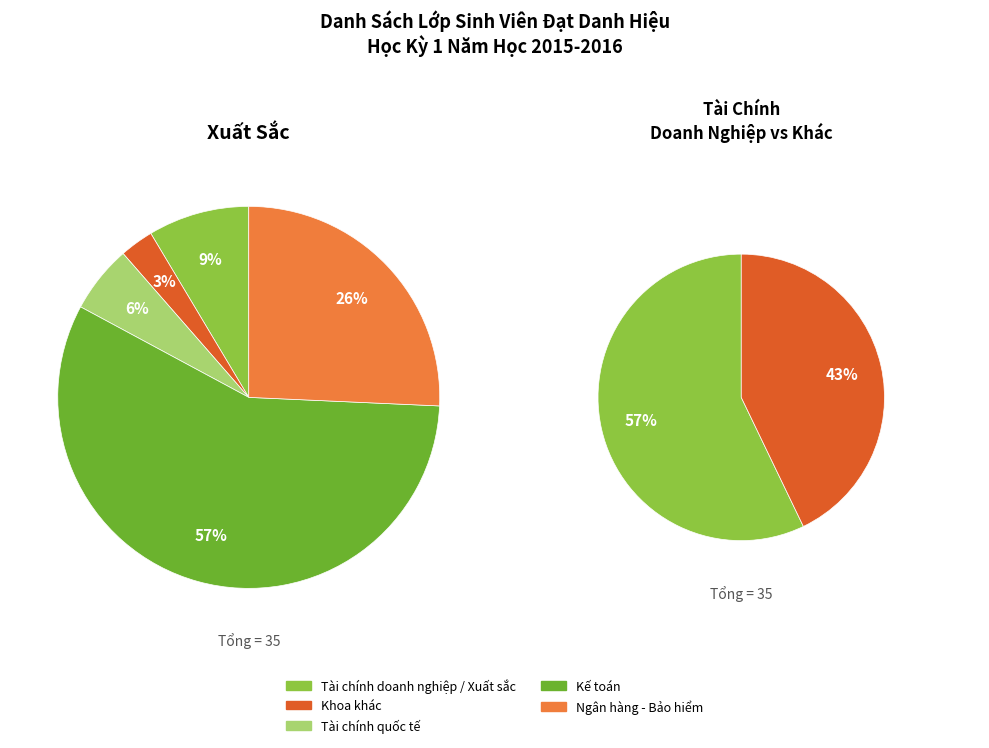

To the nearest percent, what is the difference between the counts and 4 slice percentages?

17%